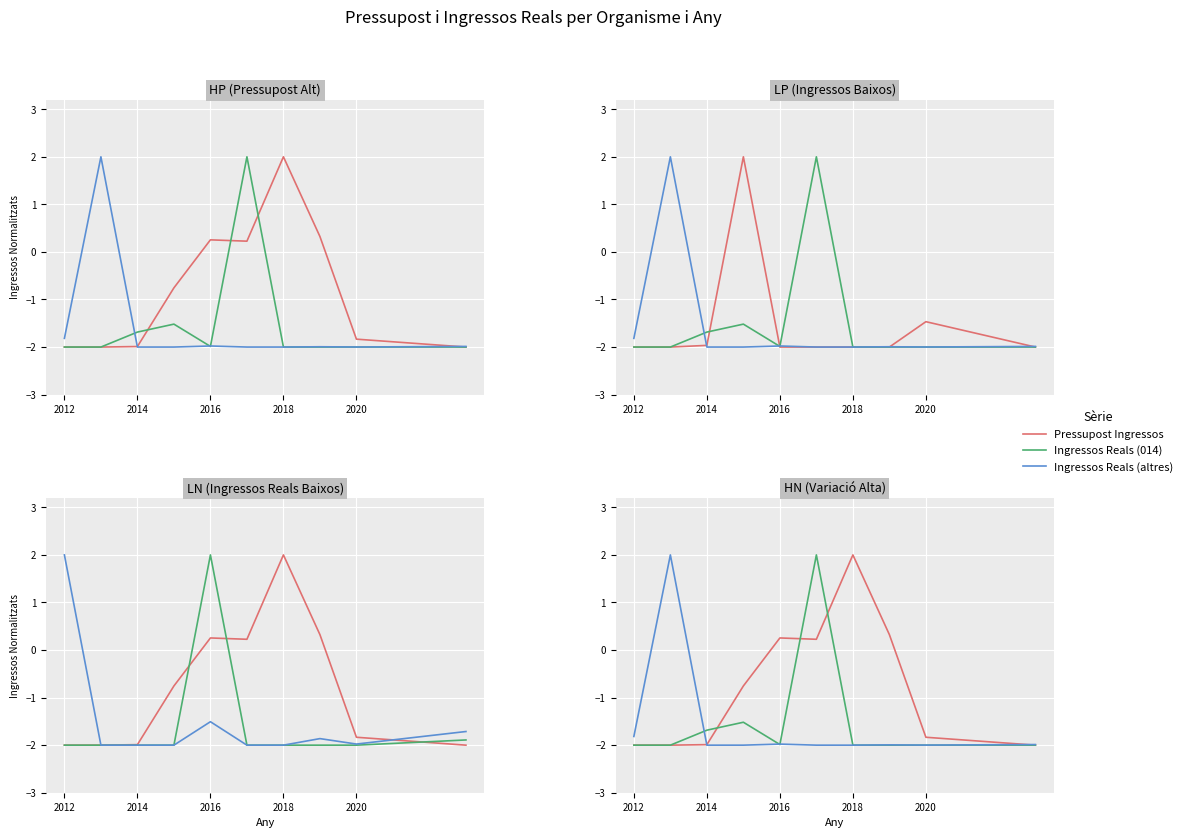

What is the smallest value displayed?

-2.0